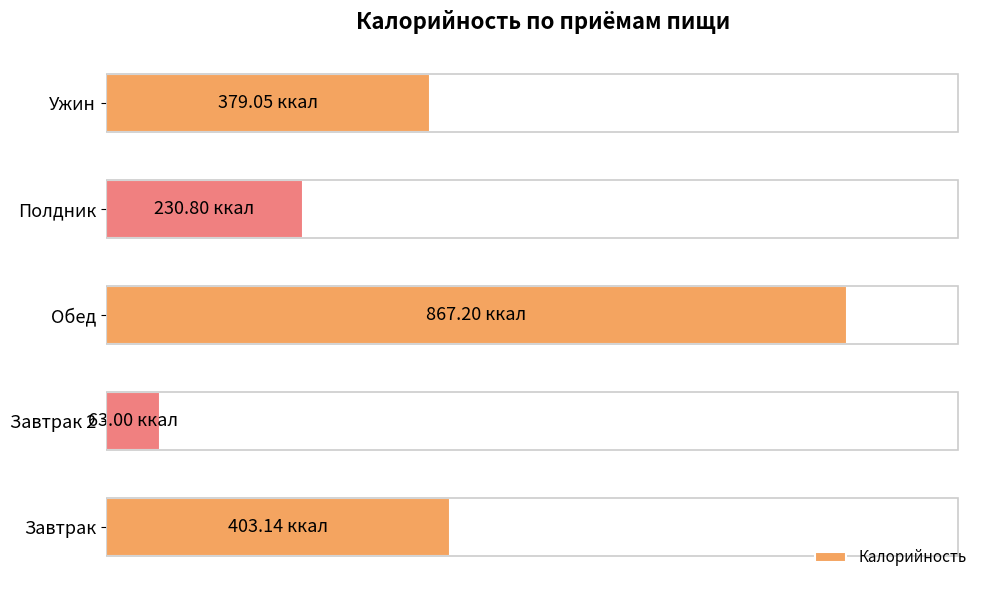

What is the minimum value shown in the chart?

63.0